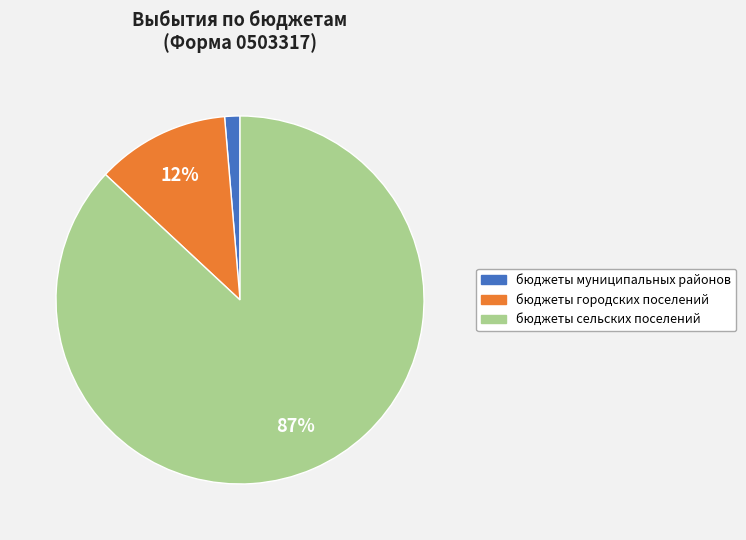

Does бюджеты сельских поселений account for over 50% of the chart?

Yes